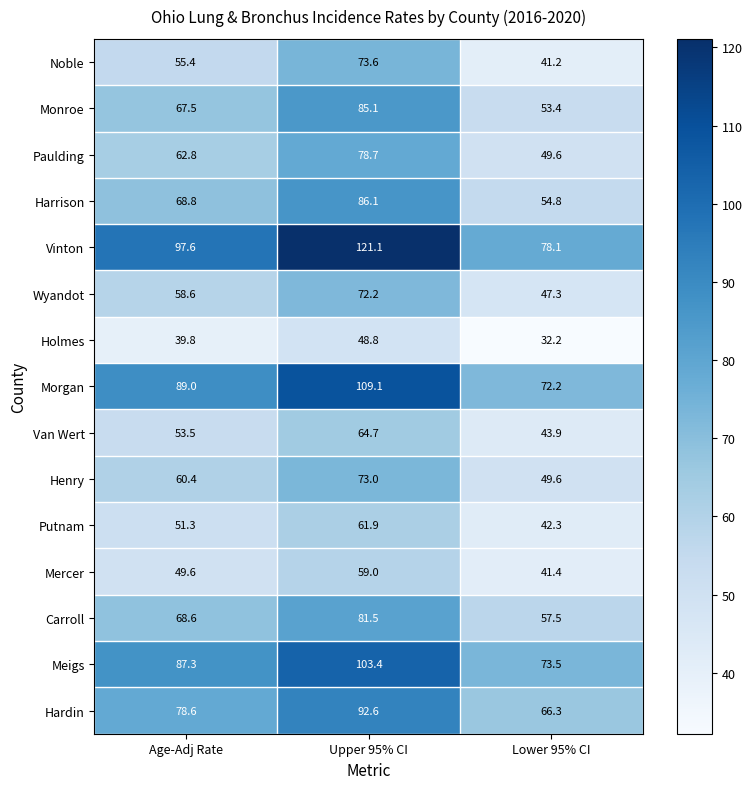

What is the total value across all series at Lower 95% CI?

803.3